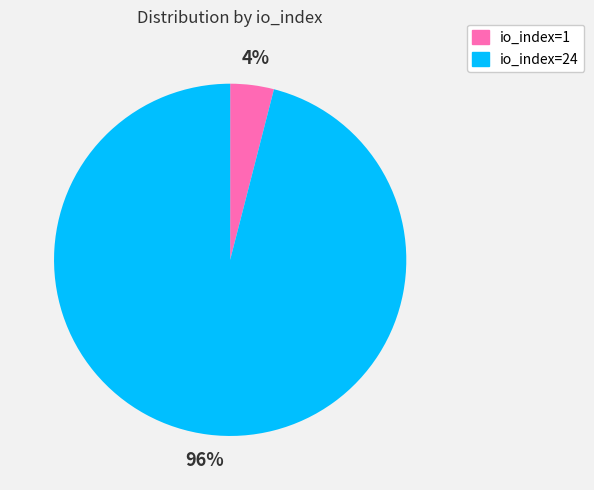

What is the largest slice in the pie chart?

io_index=24